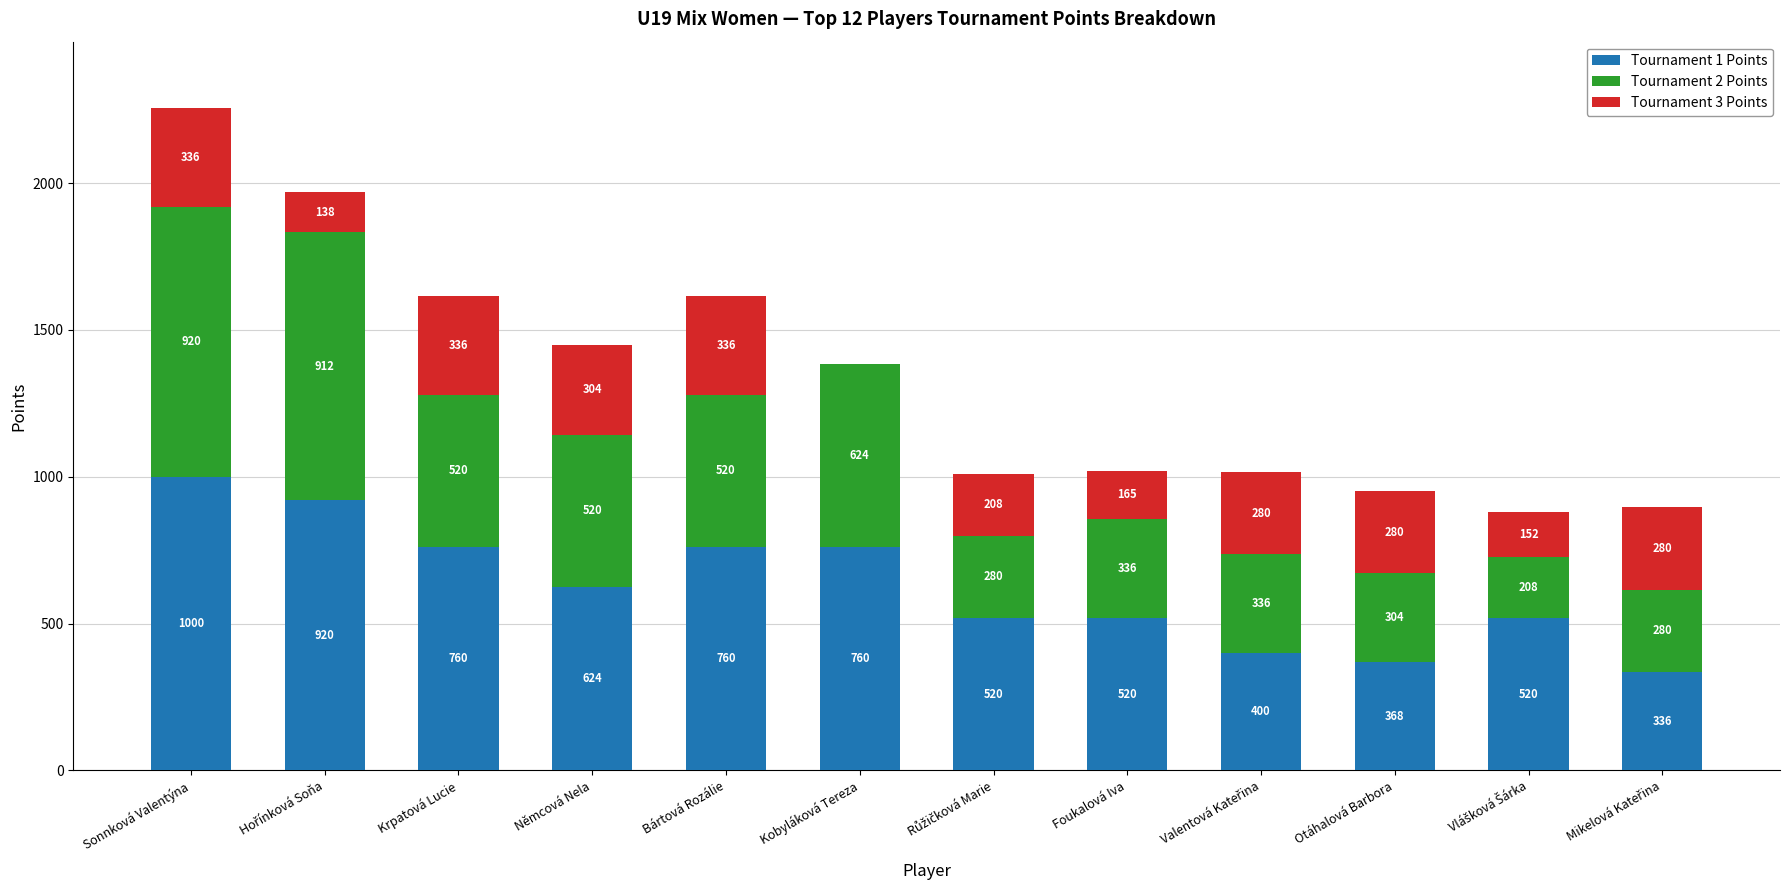

What is the total value across all series at Němcová Nela?

1448